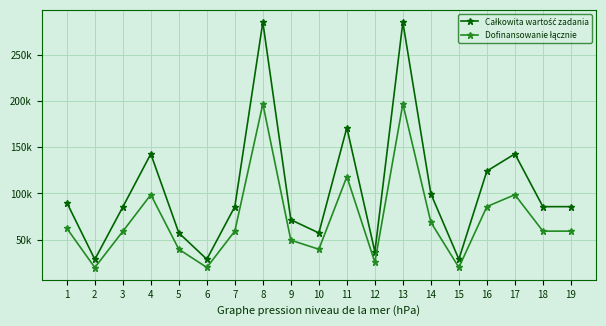

Reading left to right, what are all the values shown in this chart?

Całkowita wartość zadania: 1=90056.2	2=28420.0	3=85268.3	4=142849.5	5=57142.6	6=28571.4	7=85714.3	8=285714.3	9=71428.6	10=57106.2	11=171231.7	12=36678.9	13=285648.0	14=99543.8	15=28571.4	16=124245.2	17=142857.1	18=85620.6	19=85632.9
Dofinansowanie łącznie: 1=62138.8	2=19609.8	3=58835.1	4=98566.1	5=39428.4	6=19714.3	7=59142.9	8=197142.9	9=49285.7	10=39403.2	11=118149.9	12=25308.4	13=197097.1	14=68685.2	15=19714.3	16=85729.2	17=98571.4	18=59078.2	19=59086.7